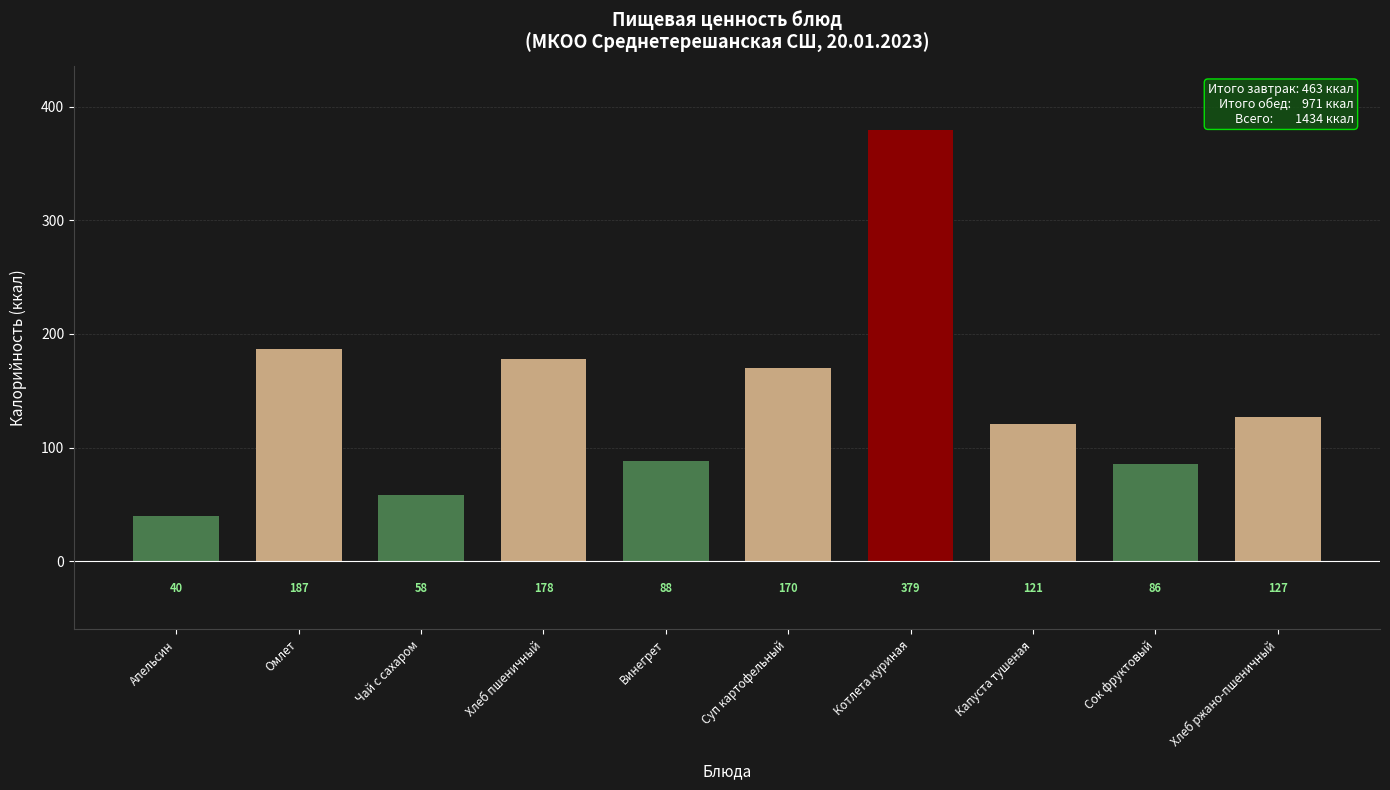

Reading left to right, extract all data points from this chart.

40	187	58	178	88	170	379	121	86	127